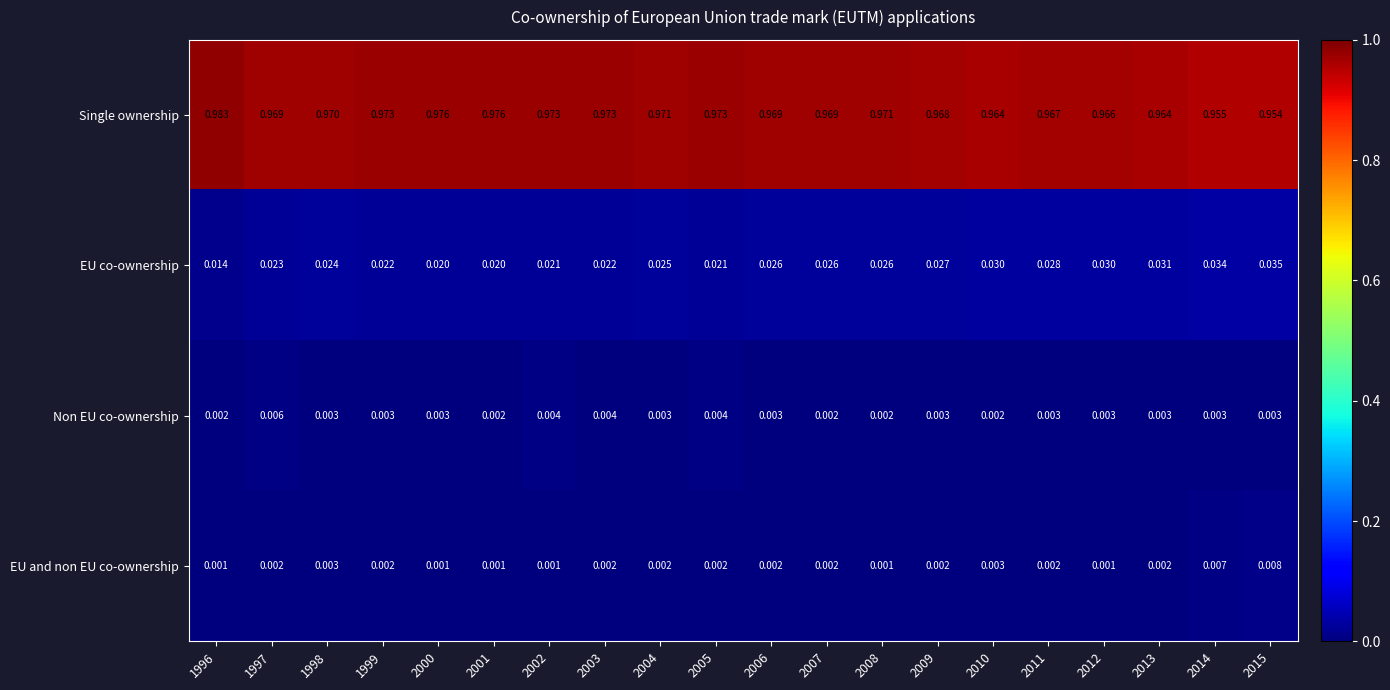

Which series has the largest range (max minus min)?

Single ownership